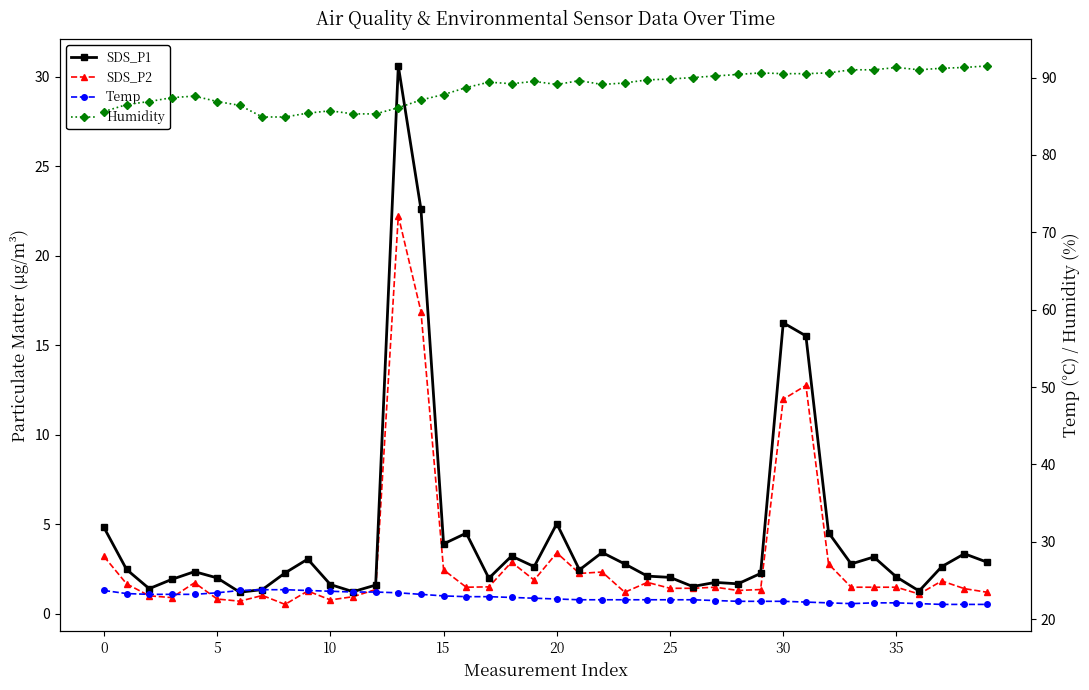

What is the smallest value displayed?

0.5